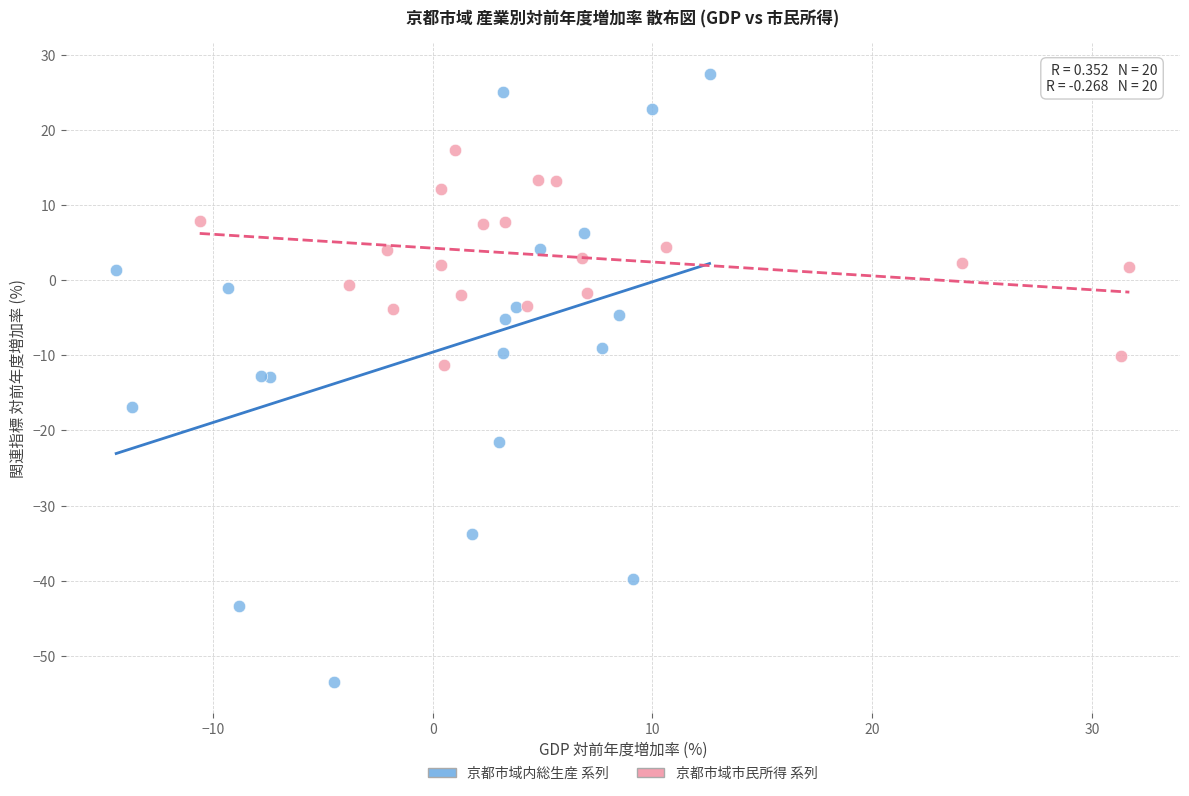

Which series reaches the minimum Y coordinate?

京都市域内総生産 系列